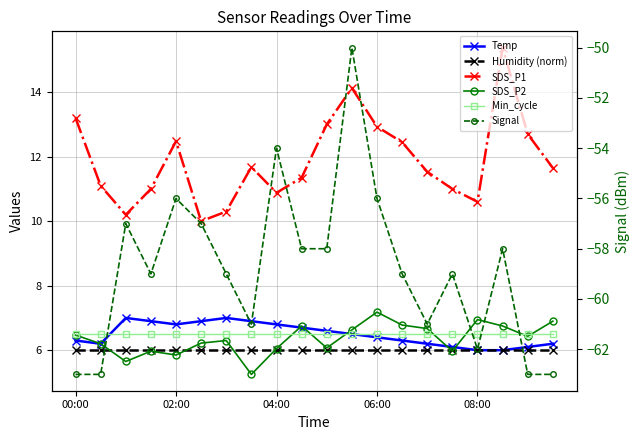

What is the difference between the maximum and minimum values in the Temp series?

1.0